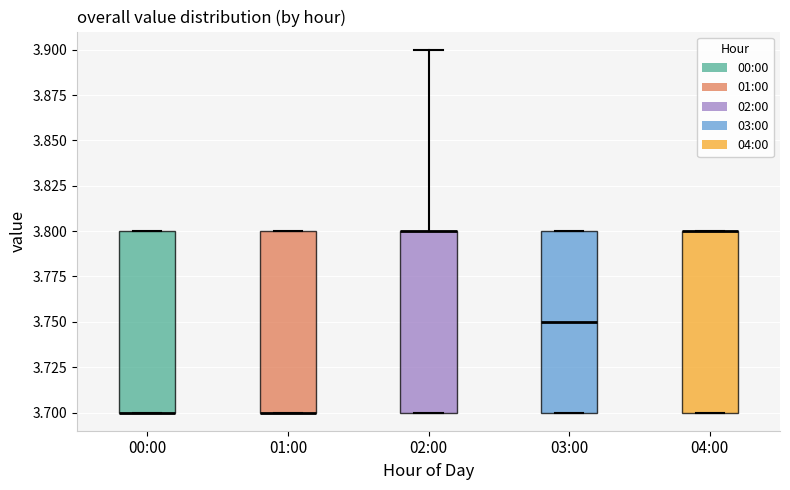

Reading left to right, read every box against the y-axis: the position of its median line, the range the box covers, and the ends of its whiskers. The values are not printed on the chart, so give them approximately, as read against the axis.

00:00: median 3.70 (drawn on the box's lower edge), box 3.70 to 3.80, whiskers 3.70 to 3.80
01:00: median 3.70 (drawn on the box's lower edge), box 3.70 to 3.80, whiskers 3.70 to 3.80
02:00: median 3.80 (drawn on the box's upper edge), box 3.70 to 3.80, whiskers 3.70 to 3.90
03:00: median 3.75, box 3.70 to 3.80, whiskers 3.70 to 3.80
04:00: median 3.80 (drawn on the box's upper edge), box 3.70 to 3.80, whiskers 3.70 to 3.80